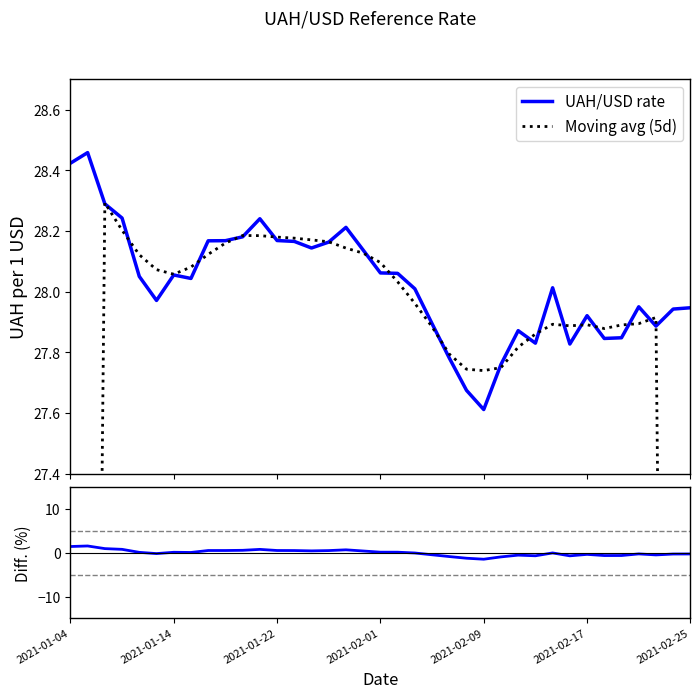

How many lines are shown in the chart?

3